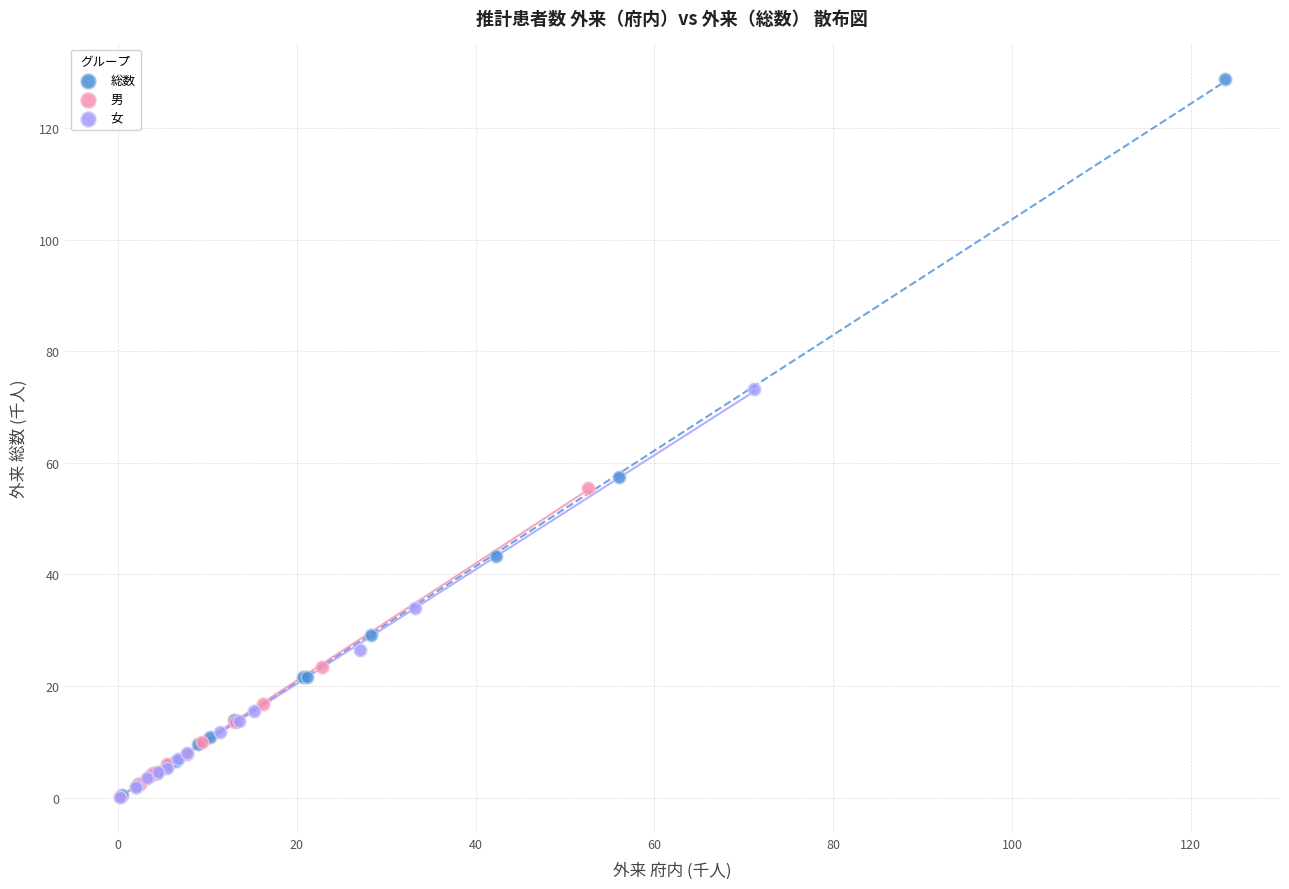

Which series has the largest Y range (max minus min)?

総数